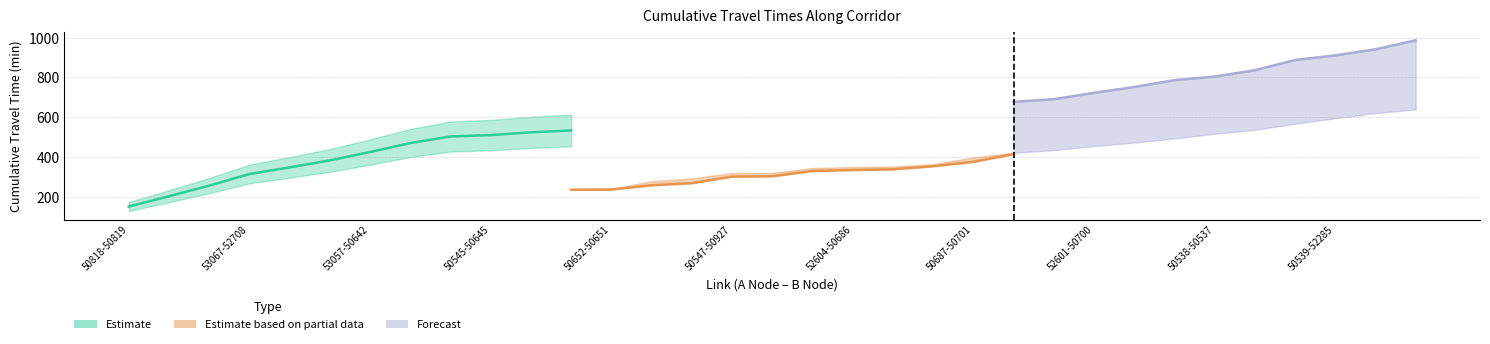

True or false: Cum_IP2 (Forecast) has more than 1 interior local peaks.

False